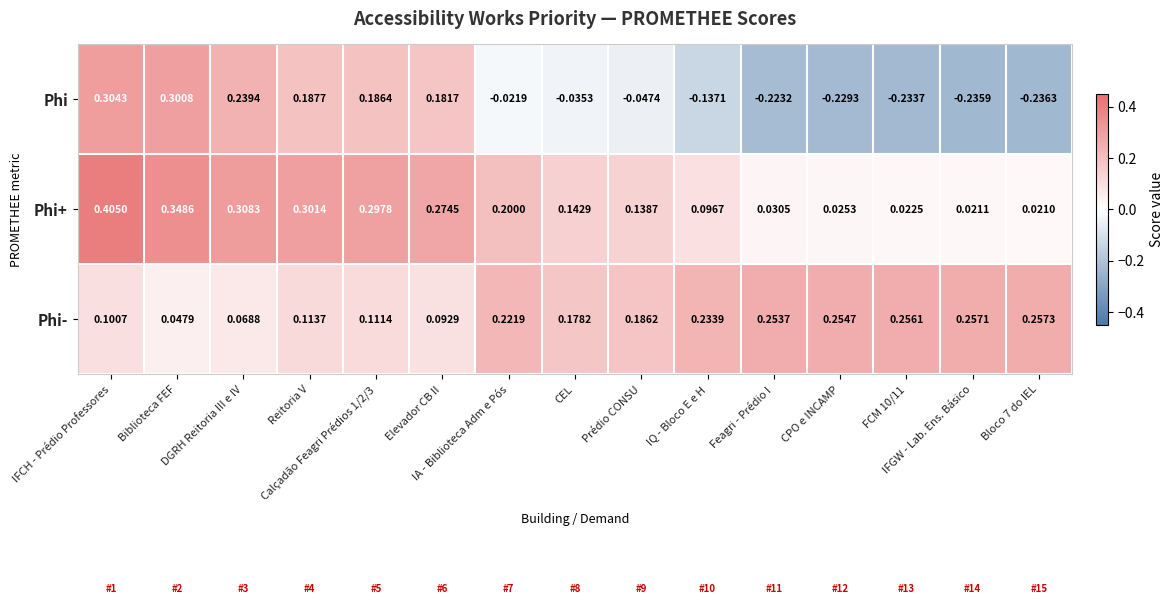

Rank the series by their maximum value, from highest to lowest.

Phi+, Phi, Phi-